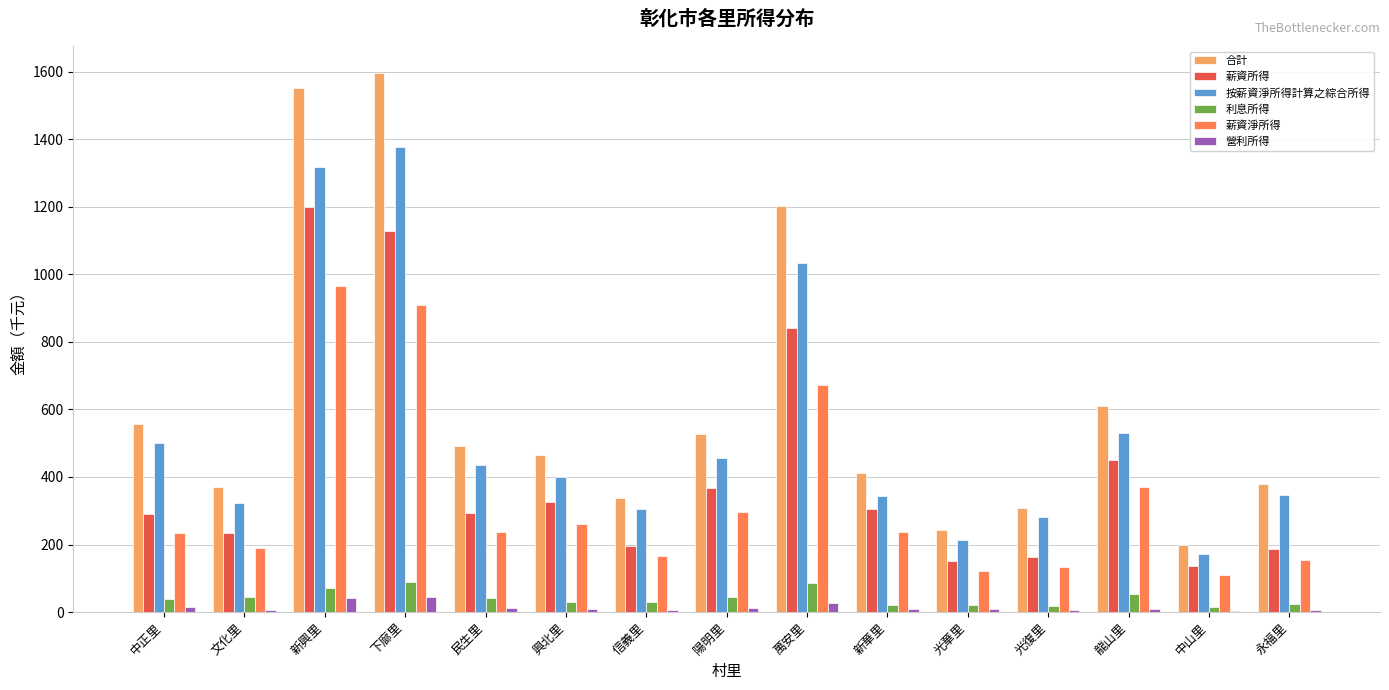

What is the difference between the 合計 values at 永福里 and 中正里?

178.6